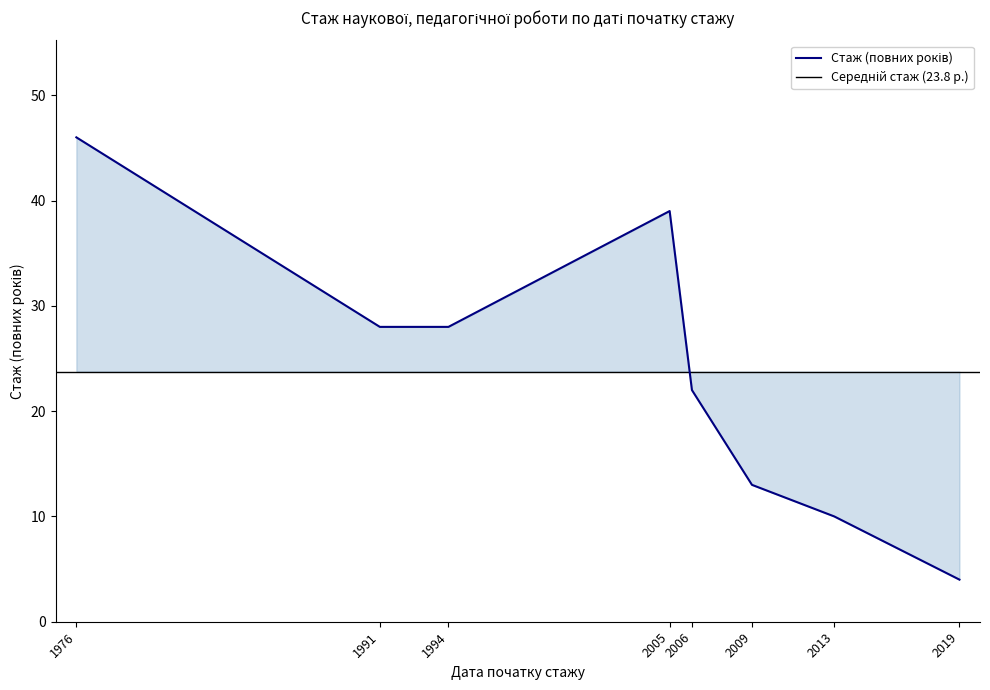

What is the difference between the maximum and second lowest values?

36